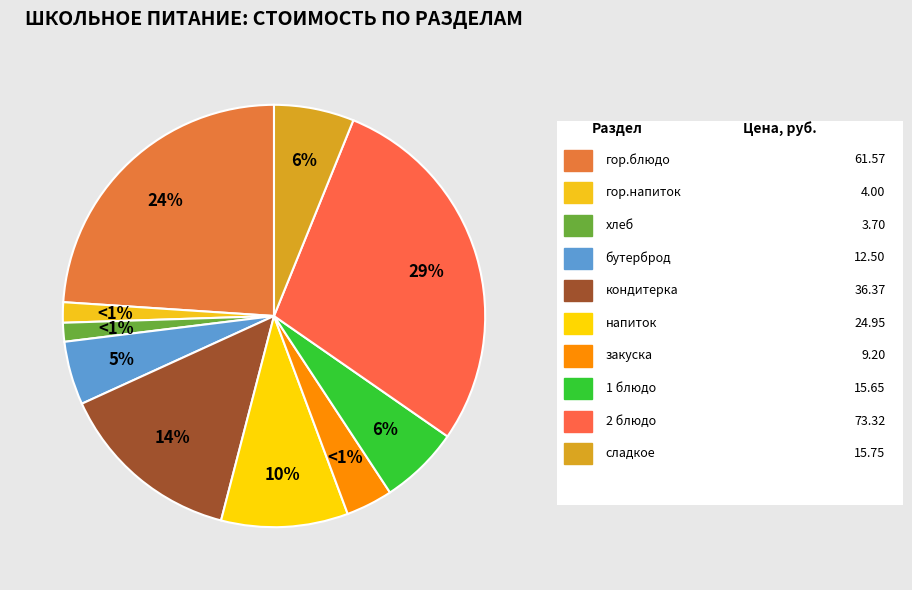

The напиток slice represents 10% of the pie. True or false?

True